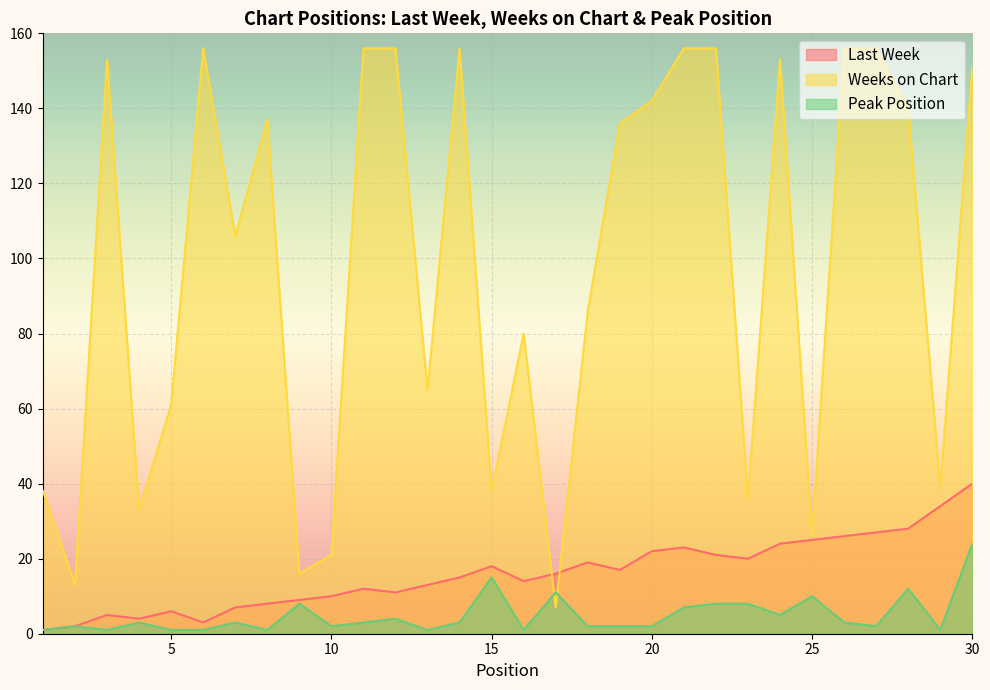

The Peak Position series shows 24 at 30. True or false?

True